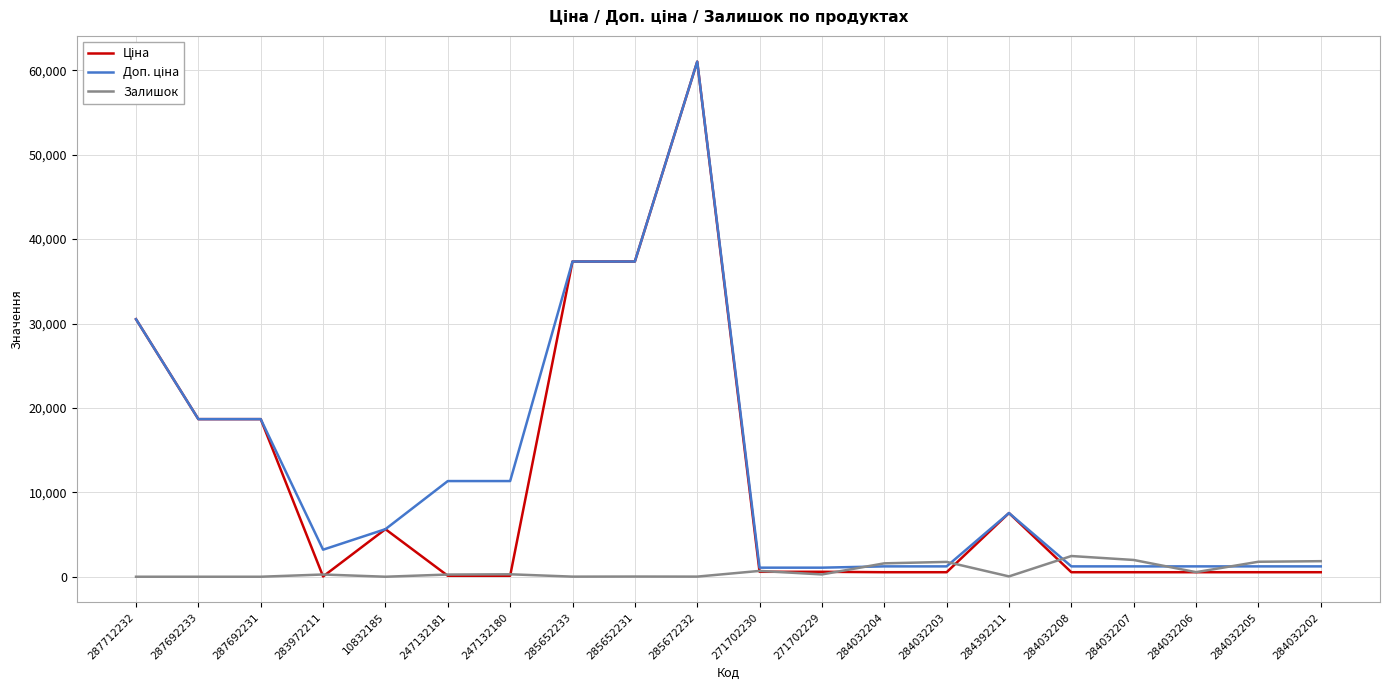

The Залишок series shows 12.0 at 285652233. True or false?

True